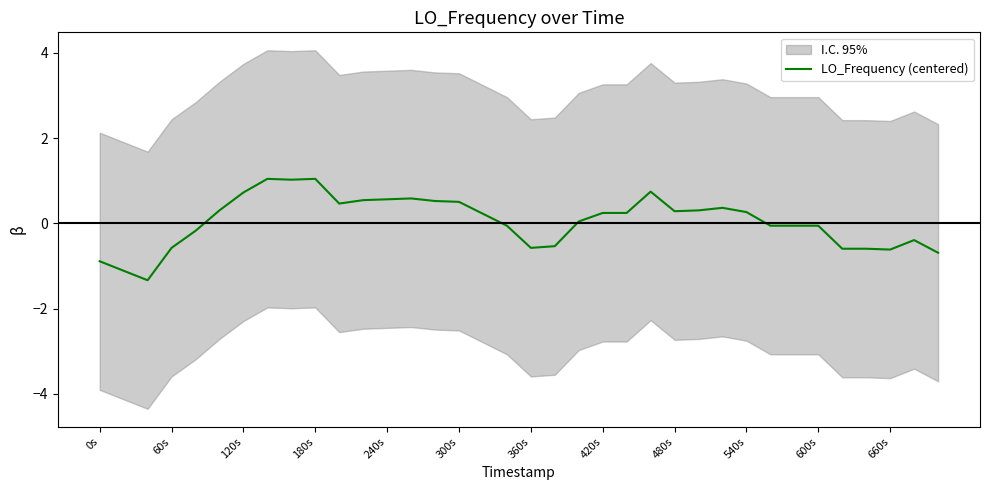

The chart shows a value of -0.1 at 600s. True or false?

False